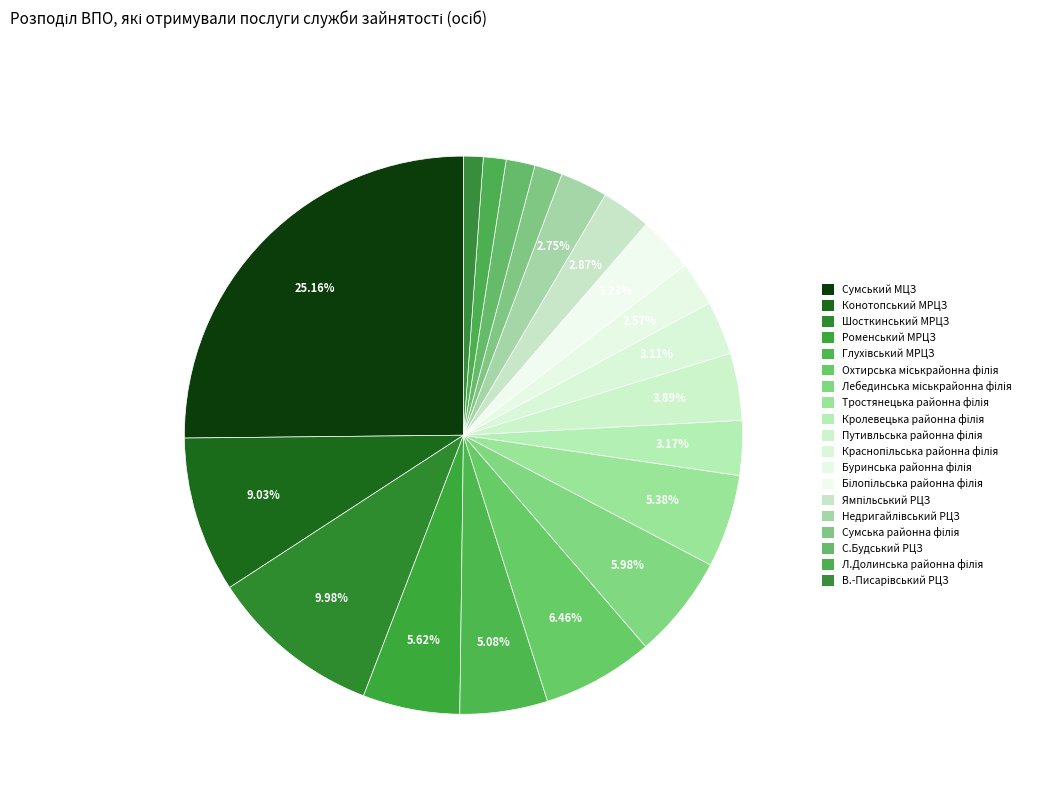

How many segments does this pie chart have?

19